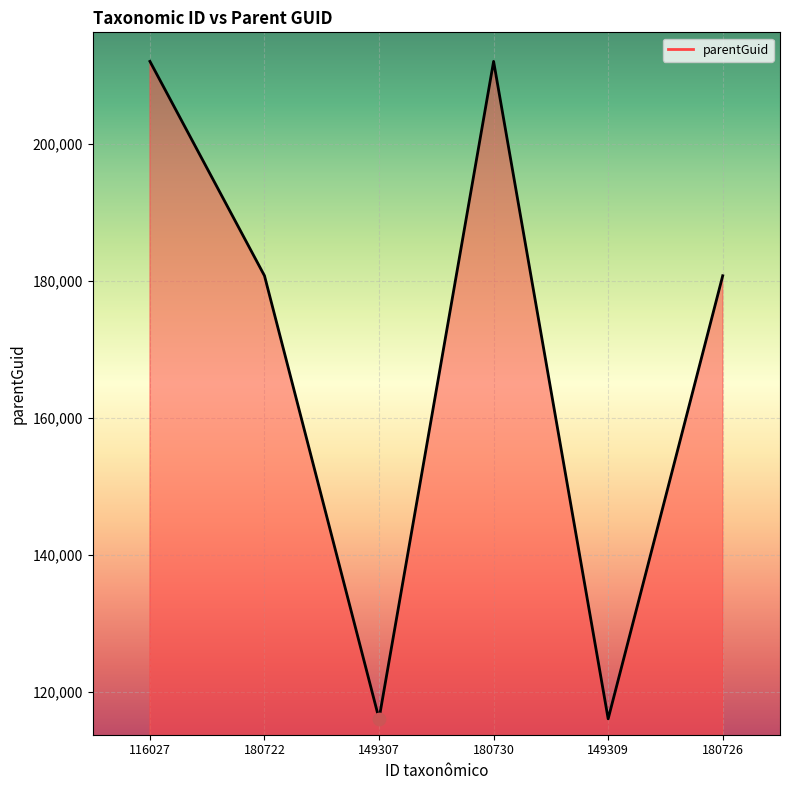

What is the change in value from 116027 to 149309?

-96010